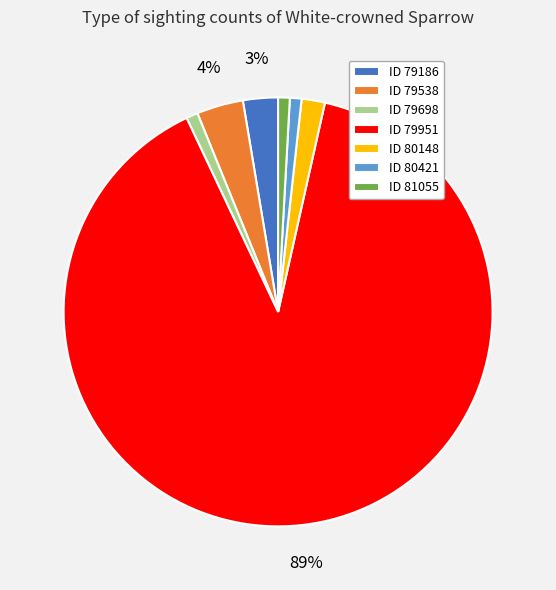

What is the largest slice in the pie chart?

ID 79951